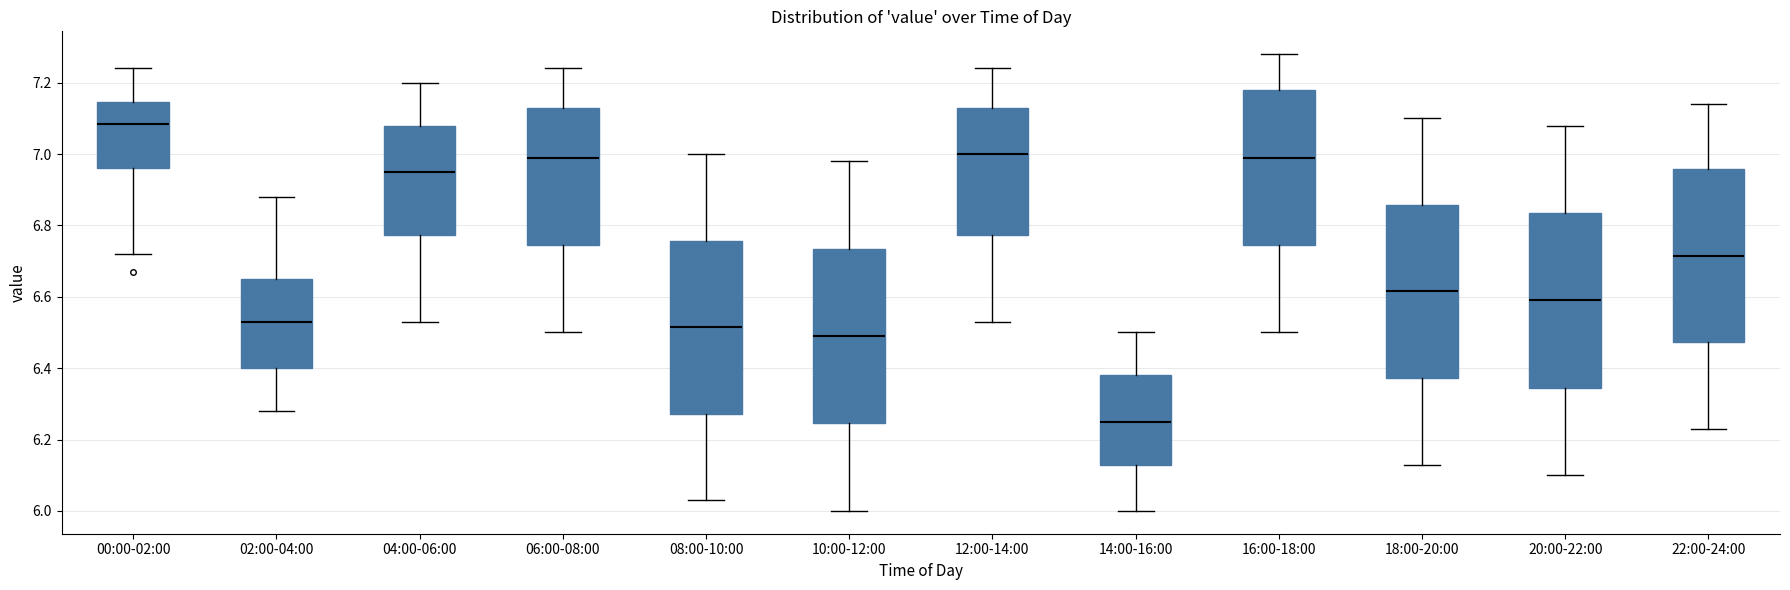

Reading left to right, transcribe this box plot: for each box, give where its median line is, the range the box spans, and where its two whiskers end, as read against the y-axis. The values are not printed on the chart, so give them approximately, as read against the axis.

00:00-02:00: median 7.08, box 6.96 to 7.14, whiskers 6.72 to 7.24
02:00-04:00: median 6.54, box 6.40 to 6.66, whiskers 6.28 to 6.88
04:00-06:00: median 6.96, box 6.78 to 7.08, whiskers 6.54 to 7.20
06:00-08:00: median 7.00, box 6.74 to 7.14, whiskers 6.50 to 7.24
08:00-10:00: median 6.52, box 6.28 to 6.76, whiskers 6.04 to 7.00
10:00-12:00: median 6.50, box 6.24 to 6.74, whiskers 6.00 to 6.98
12:00-14:00: median 7.00, box 6.78 to 7.14, whiskers 6.54 to 7.24
14:00-16:00: median 6.26, box 6.14 to 6.38, whiskers 6.00 to 6.50
16:00-18:00: median 7.00, box 6.74 to 7.18, whiskers 6.50 to 7.28
18:00-20:00: median 6.62, box 6.38 to 6.86, whiskers 6.14 to 7.10
20:00-22:00: median 6.60, box 6.34 to 6.84, whiskers 6.10 to 7.08
22:00-24:00: median 6.72, box 6.48 to 6.96, whiskers 6.24 to 7.14